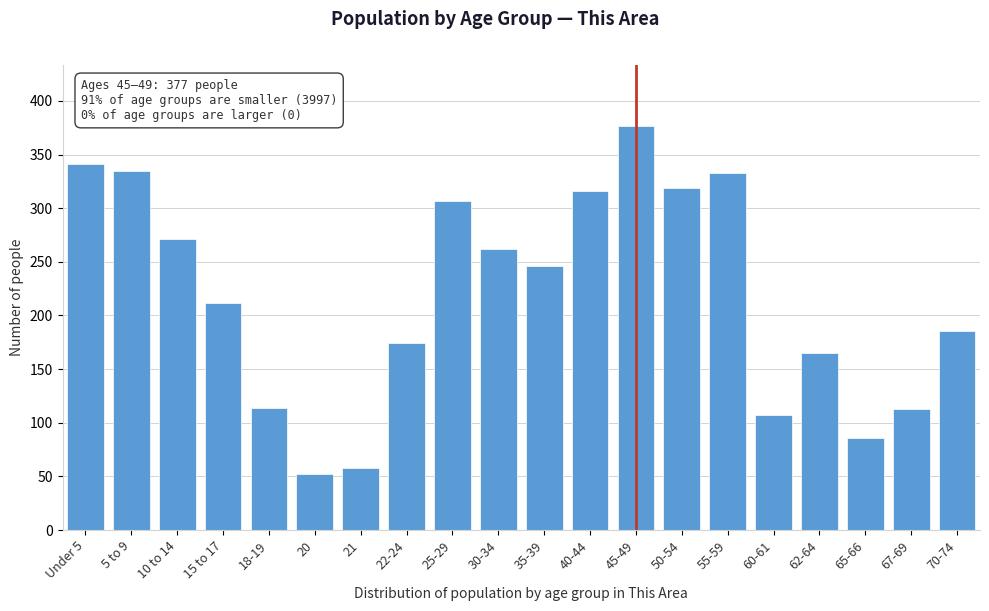

The value at 15 to 17 is 212. True or false?

True